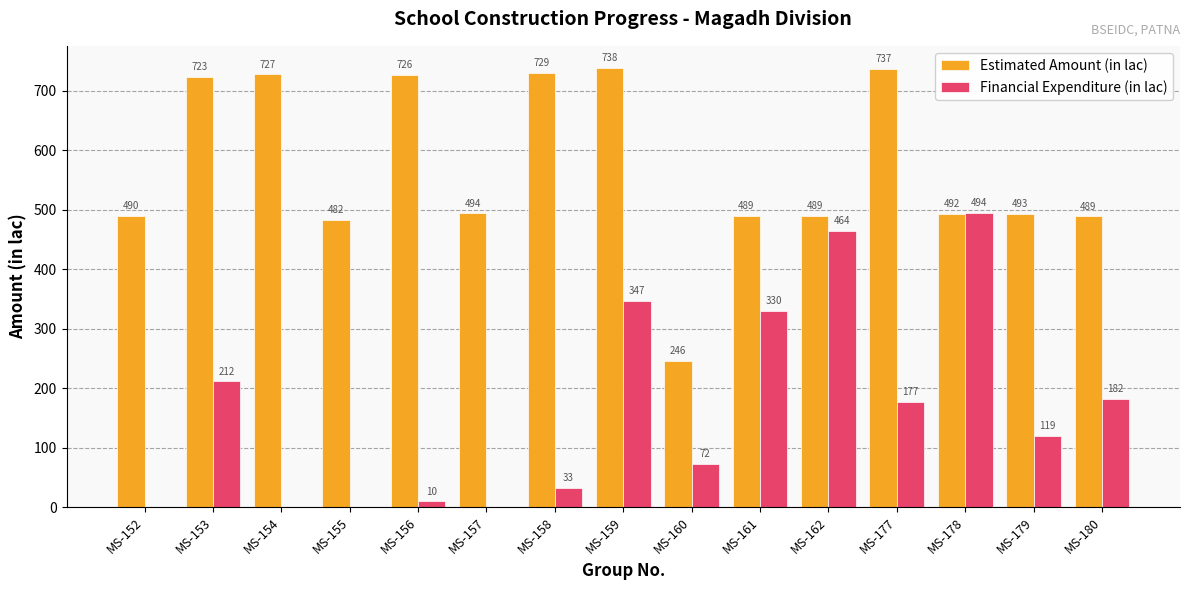

At which category is the sum across all series the highest?

MS-159